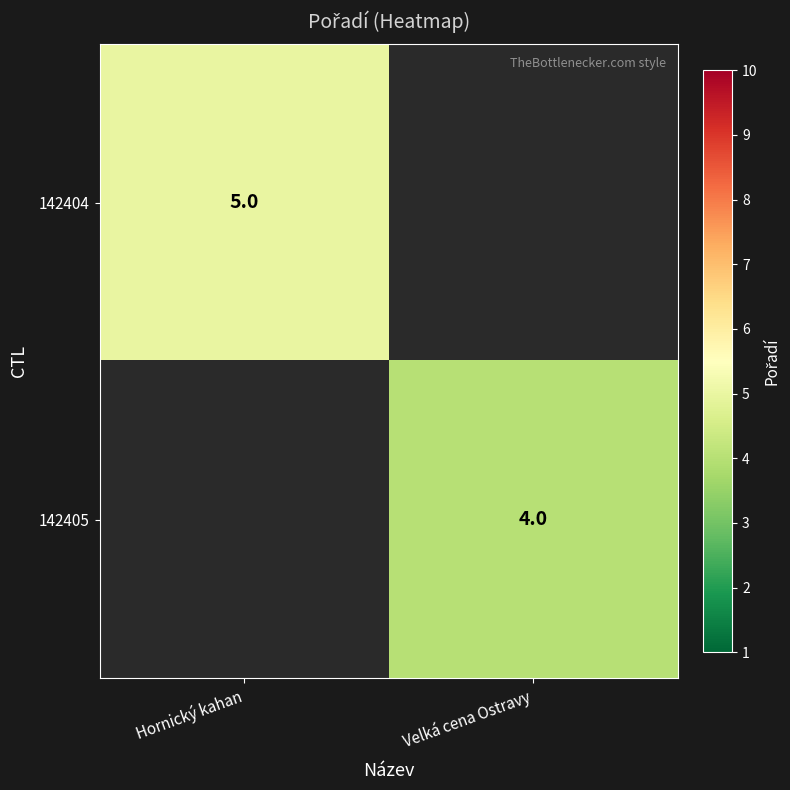

What is the greatest value displayed?

5.0